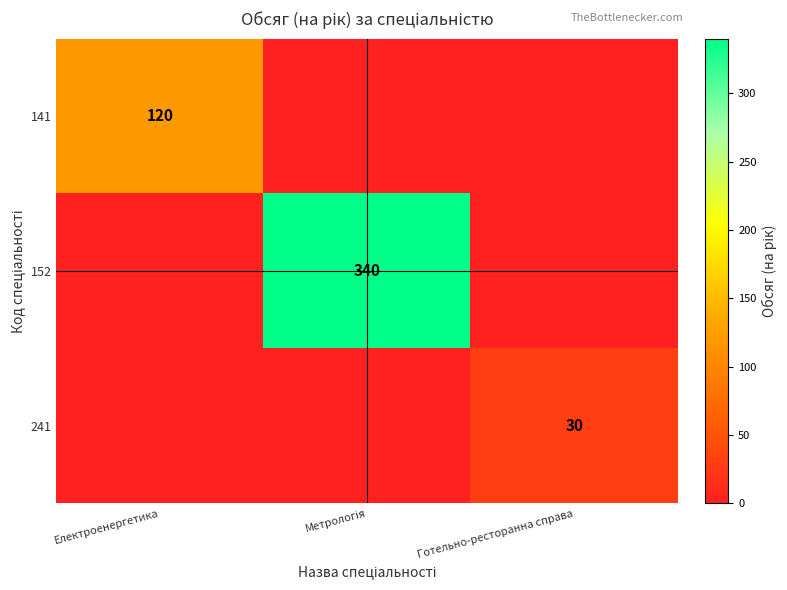

Is it true that 241 equals 30 at Готельно-ресторанна справа?

True